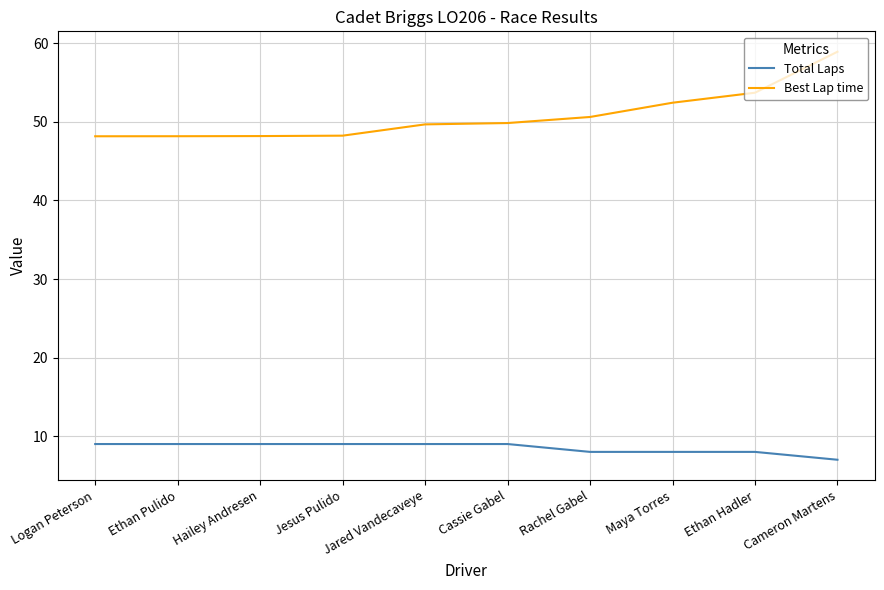

True or false: Best Lap time and Total Laps intersect in this chart.

False